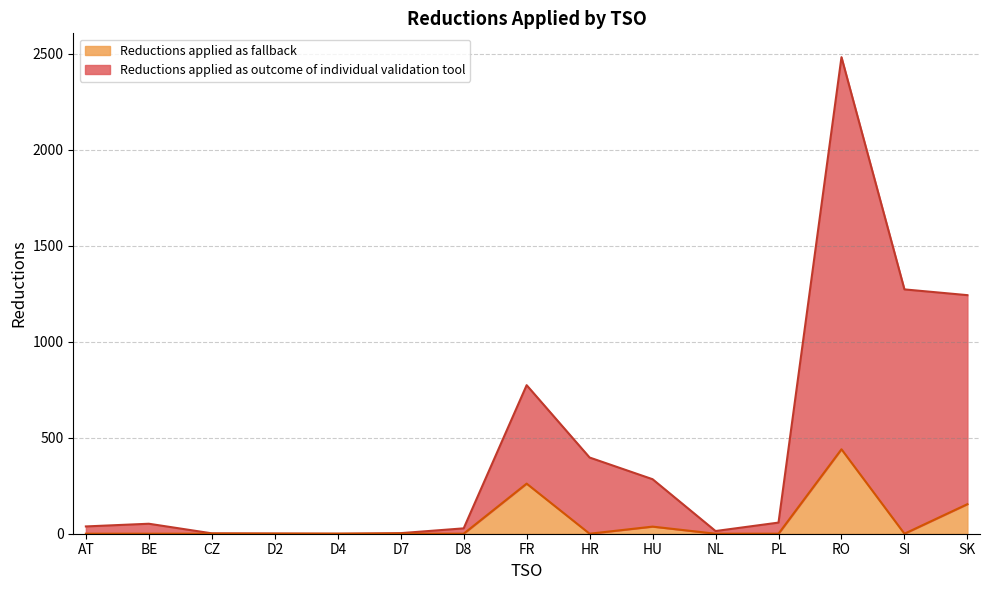

At which category does the chart reach its minimum across all series?

D4